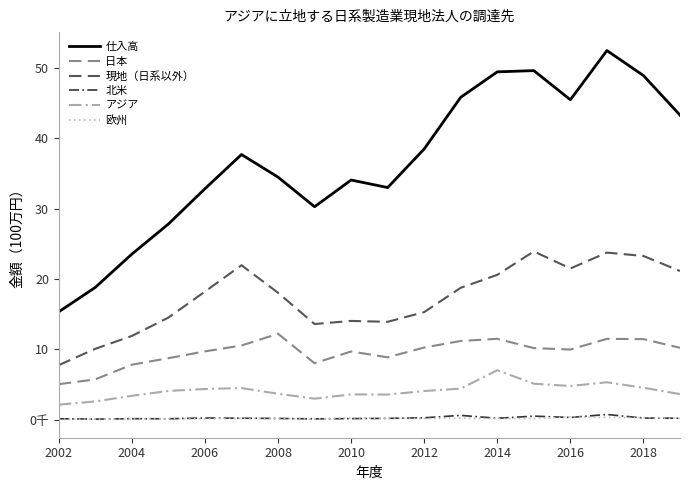

Which series has the largest total across all categories?

仕入高